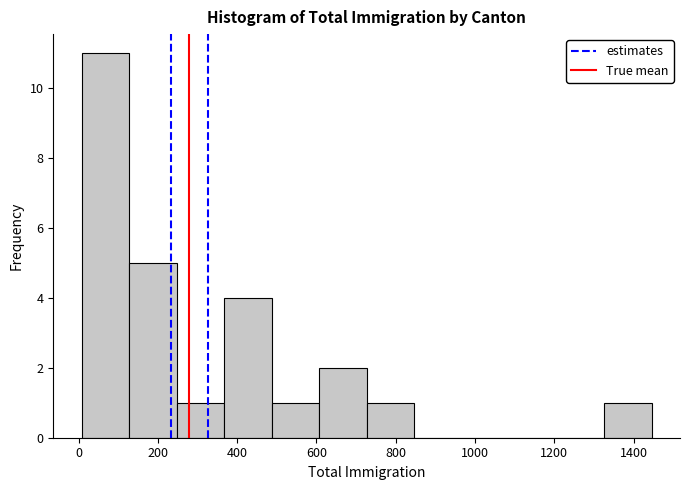

How tall is the bar that spans 240 to 360 on the x-axis? Neither the bar edges nor the heights are printed on the chart, so give them approximately, as read against the axes.

1